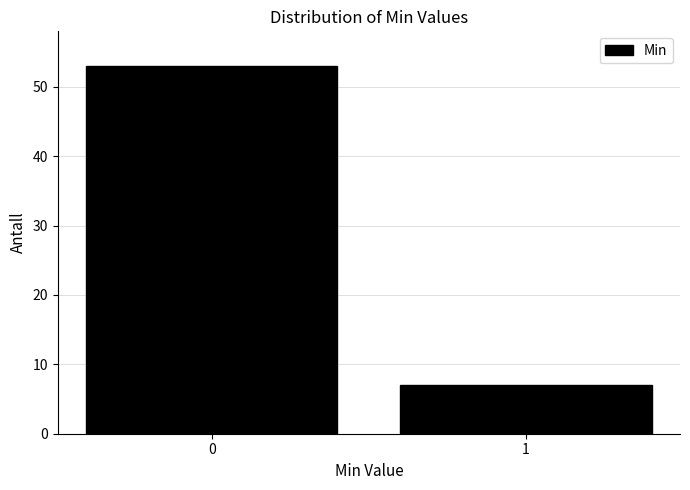

Reading right to left, list all the values displayed in this chart.

7	53